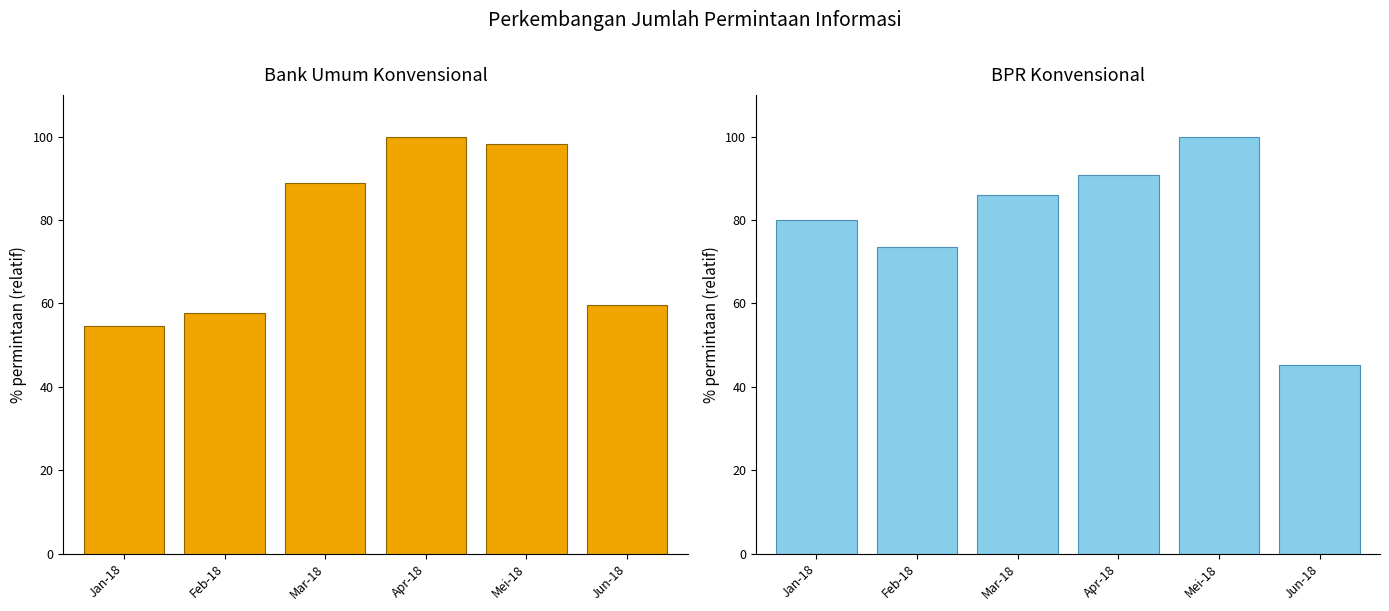

What is the difference between the maximum and minimum values in the Bank Umum Konvensional series?

45.5